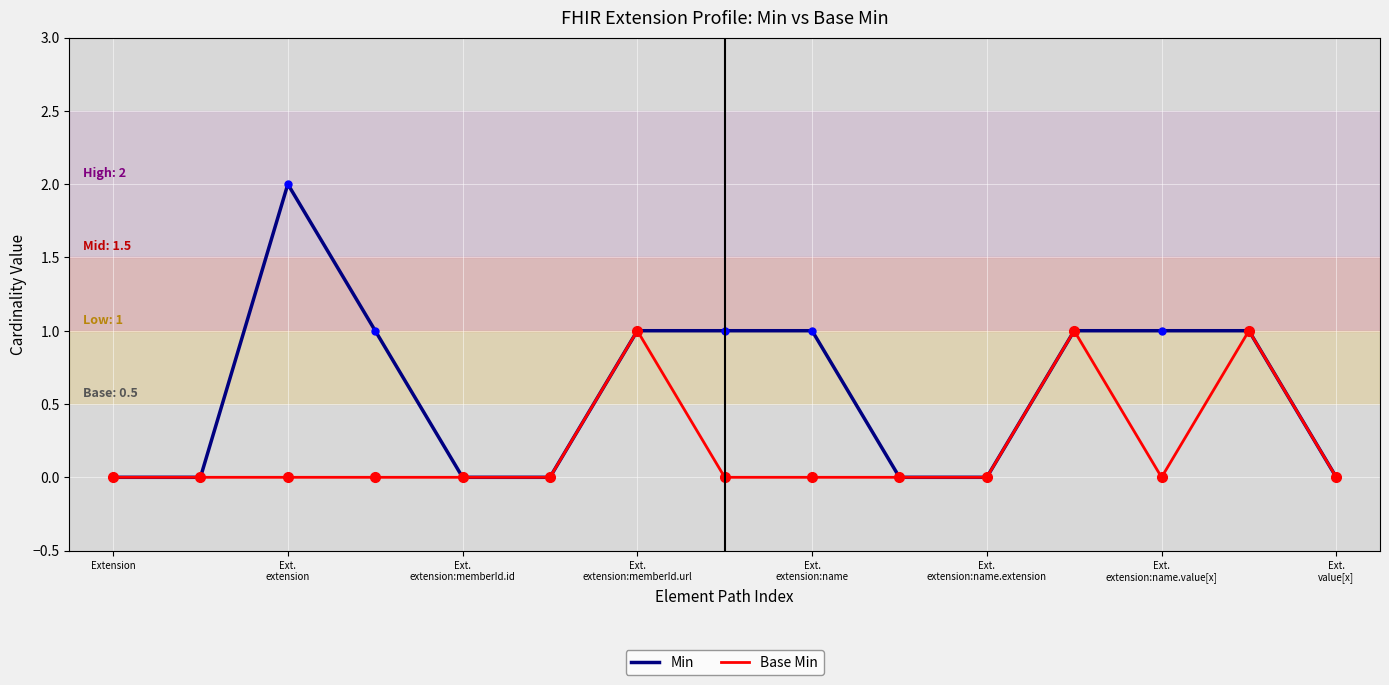

What is the highest value of the Base Min series?

1